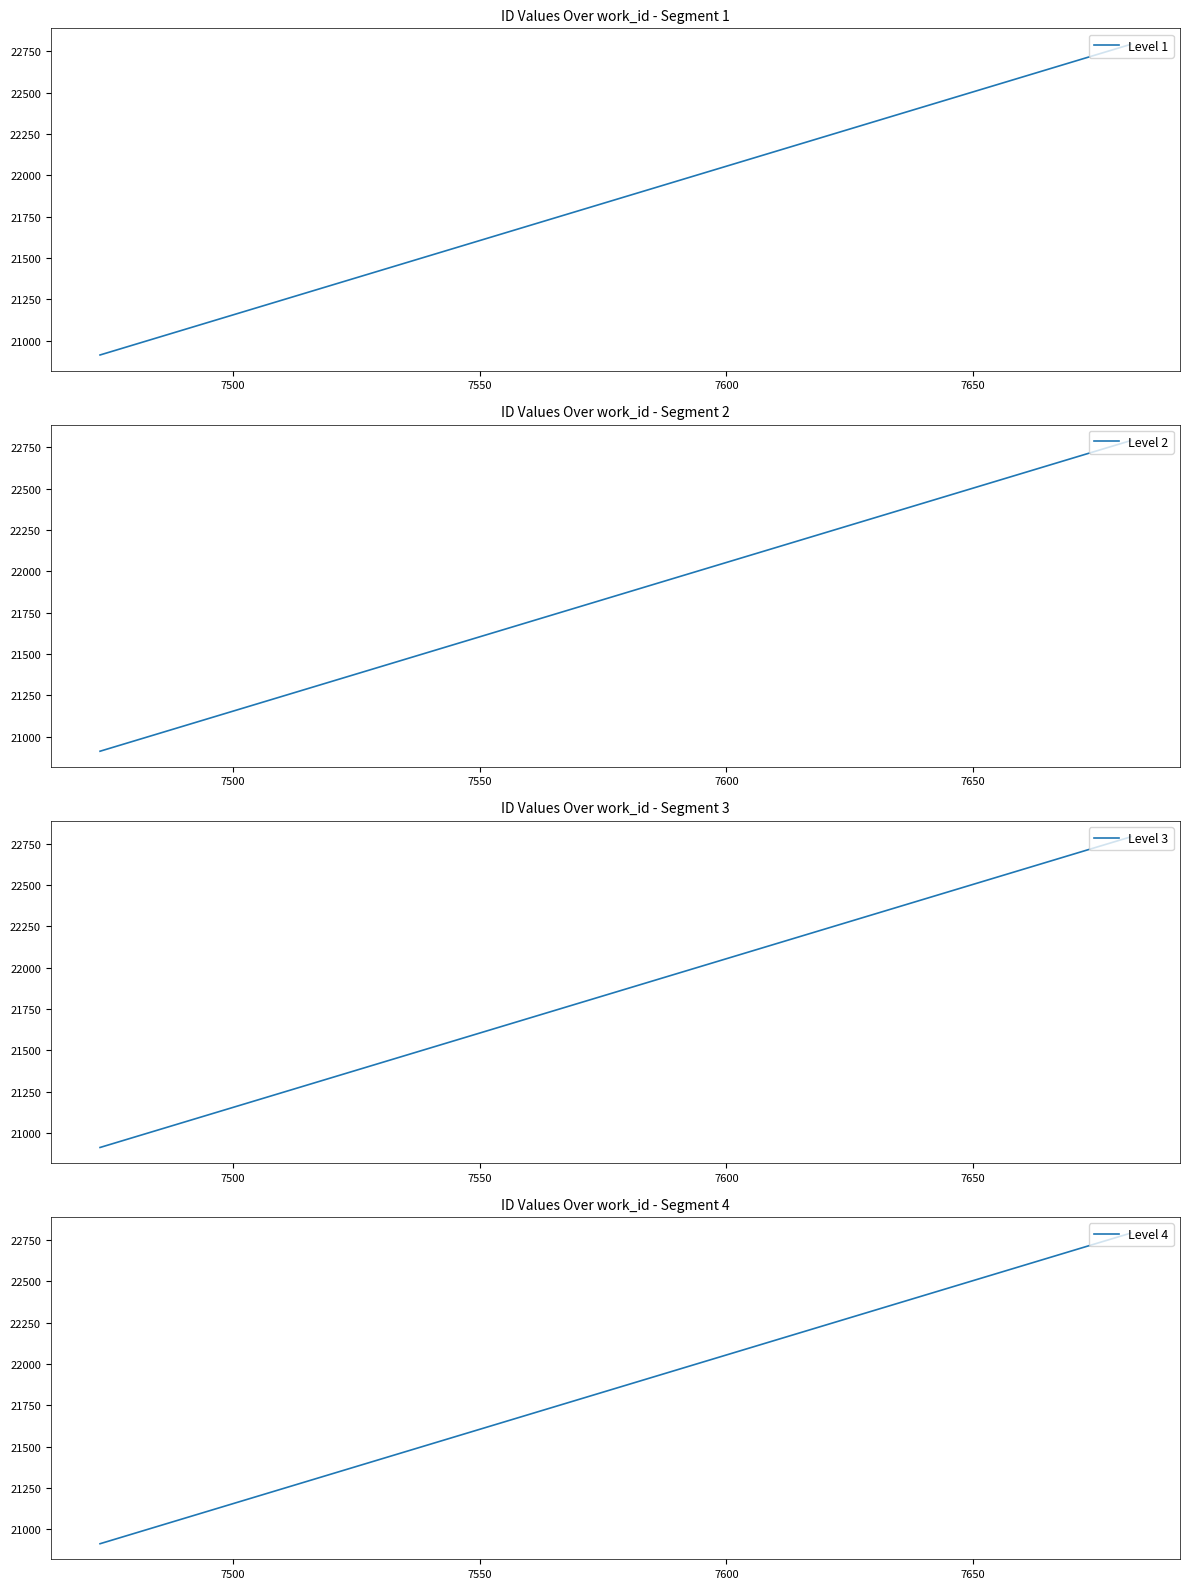

What is the value of the Level 1 point at the 3rd from the left?

22792